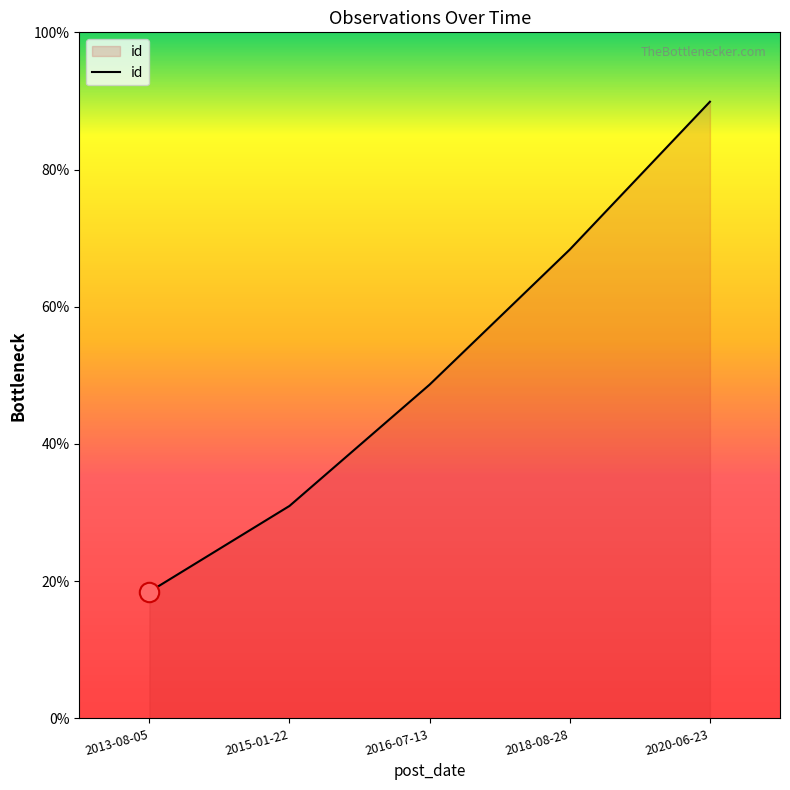

Reading right to left, list all the values displayed in this chart.

3146	2392	1703	1084	646